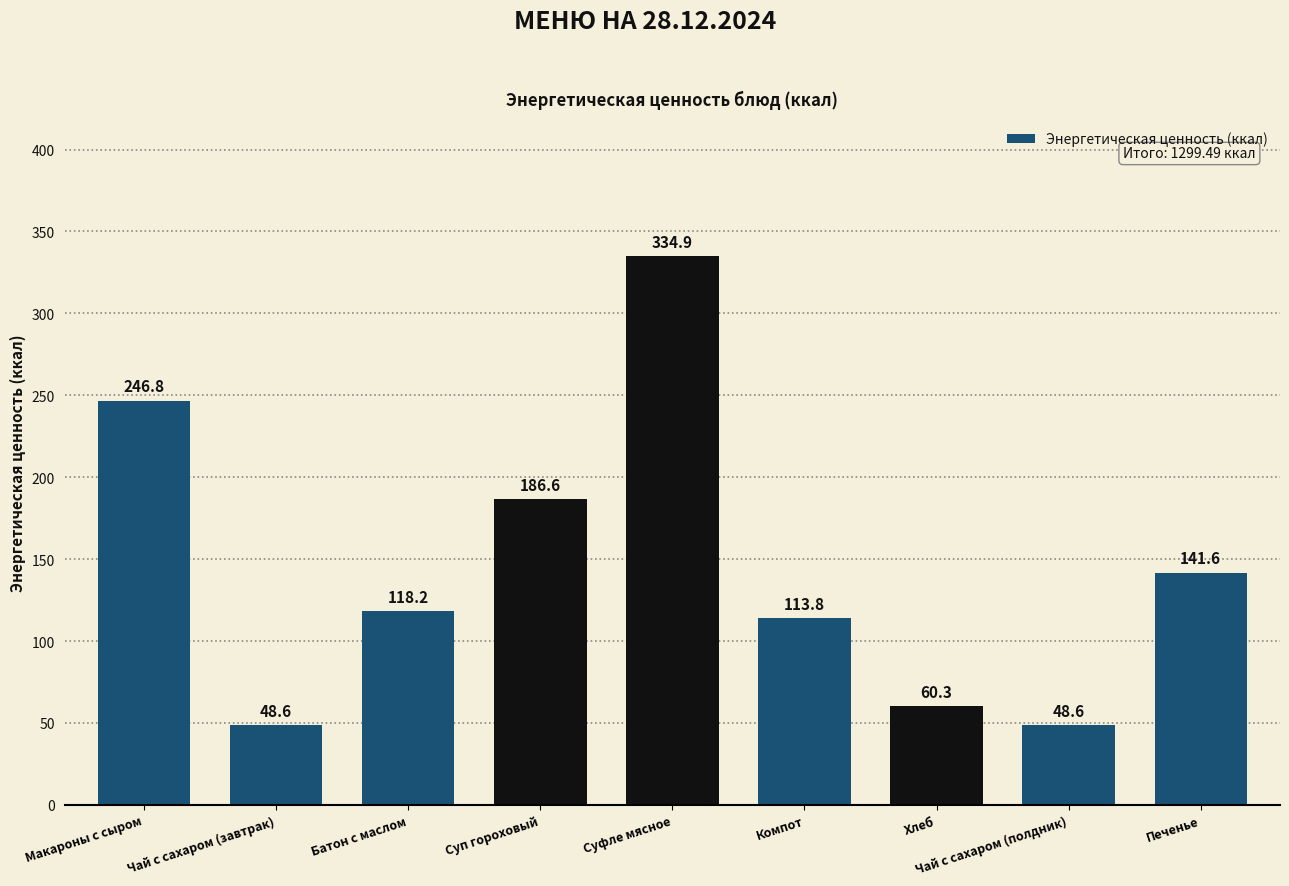

Where is the data nearest to the value 191?

Суп гороховый